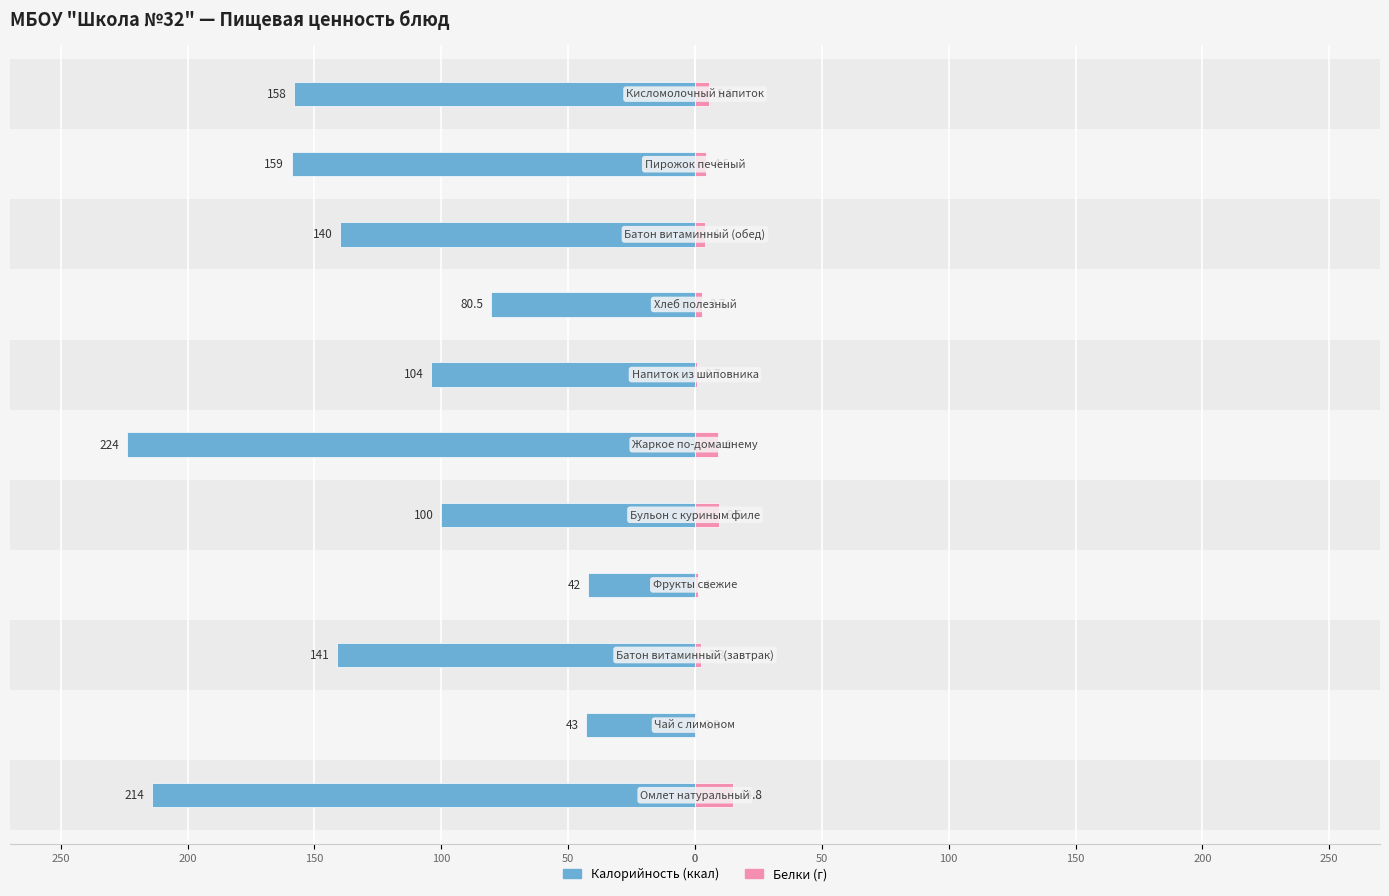

Reading right to left, what are all the values shown in this chart?

Калорийность: -158.0	-159.0	-140.0	-80.5	-104.0	-224.0	-100.0	-42.0	-141.0	-43.0	-214.0
Белки: 5.6	4.5	4.0	2.7	0.7	9.0	9.5	1.0	2.3	0.3	14.8